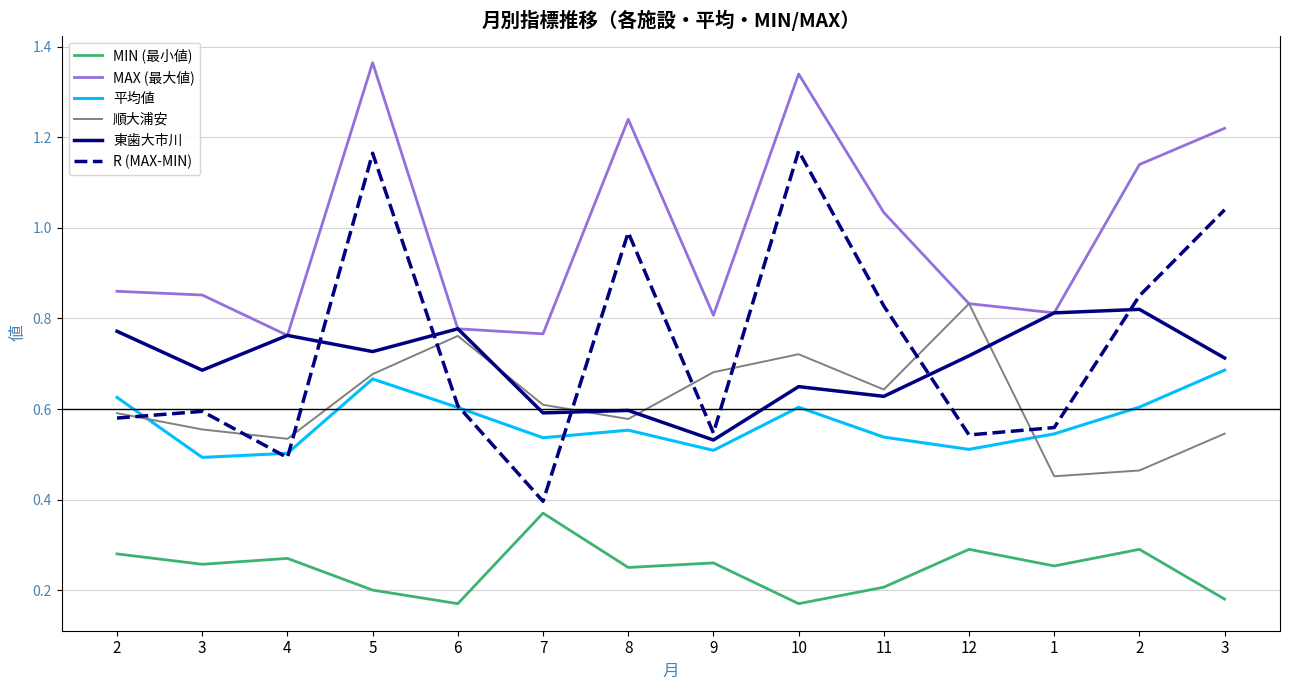

Reading left to right, extract all data points from this chart.

MIN (最小値): 0.3	0.3	0.3	0.2	0.2	0.4	0.2	0.3	0.2	0.2	0.3	0.3	0.3	0.2
MAX (最大値): 0.9	0.9	0.8	1.4	0.8	0.8	1.2	0.8	1.3	1.0	0.8	0.8	1.1	1.2
平均値: 0.6	0.5	0.5	0.7	0.6	0.5	0.6	0.5	0.6	0.5	0.5	0.5	0.6	0.7
順大浦安: 0.6	0.6	0.5	0.7	0.8	0.6	0.6	0.7	0.7	0.6	0.8	0.5	0.5	0.5
東歯大市川: 0.8	0.7	0.8	0.7	0.8	0.6	0.6	0.5	0.6	0.6	0.7	0.8	0.8	0.7
R (MAX-MIN): 0.6	0.6	0.5	1.2	0.6	0.4	1.0	0.5	1.2	0.8	0.5	0.6	0.8	1.0